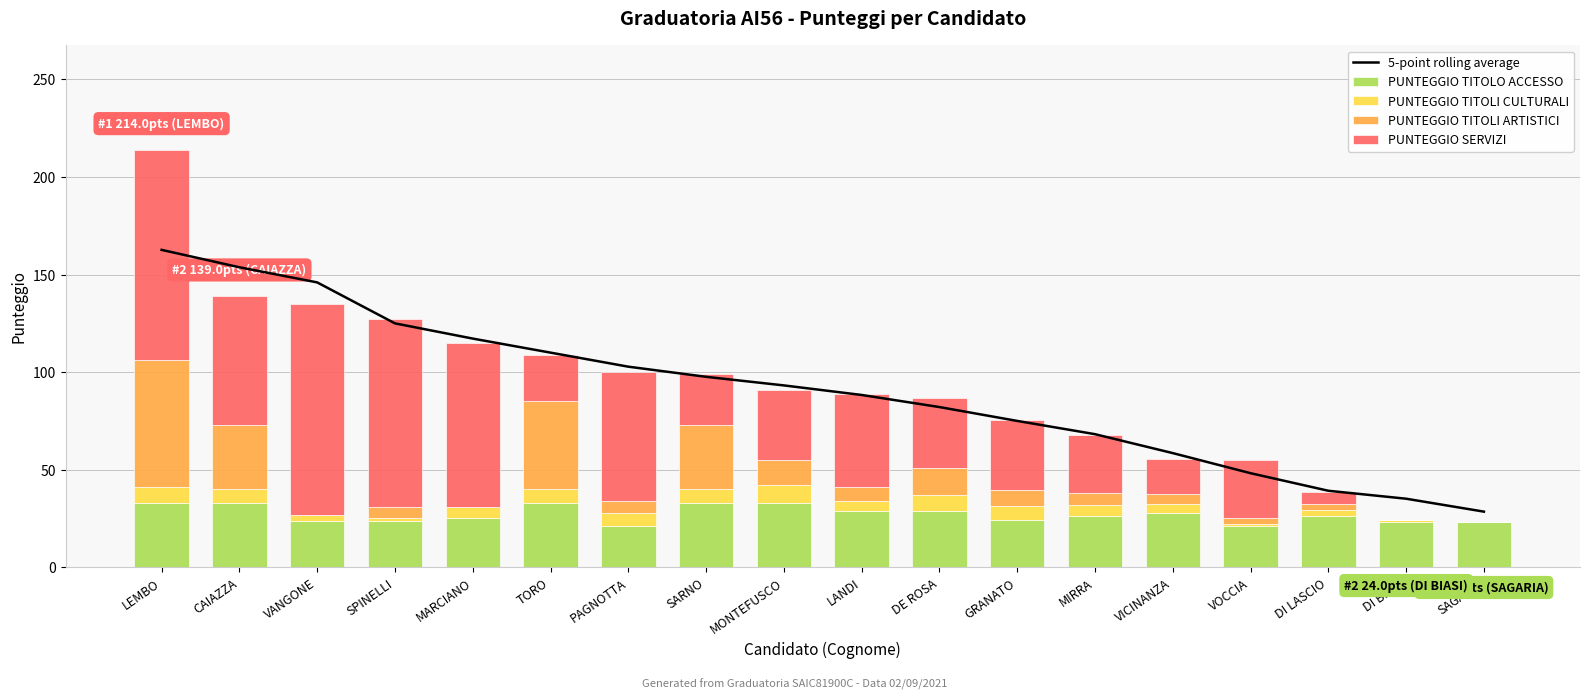

Reading left to right, what are all the values shown in this chart?

5-point rolling average: LEMBO=162.7	CAIAZZA=153.8	VANGONE=146.0	SPINELLI=125.0	MARCIANO=117.2	TORO=110.0	PAGNOTTA=102.8	SARNO=97.6	MONTEFUSCO=93.2	LANDI=88.3	DE ROSA=82.1	GRANATO=75.0	MIRRA=68.2	VICINANZA=58.5	VOCCIA=48.2	DI LASCIO=39.2	DI BIASI=35.1	SAGARIA=28.5
PUNTEGGIO TITOLO ACCESSO: LEMBO=33.0	CAIAZZA=33.0	VANGONE=23.5	SPINELLI=23.5	MARCIANO=25.0	TORO=33.0	PAGNOTTA=21.0	SARNO=33.0	MONTEFUSCO=33.0	LANDI=29.0	DE ROSA=29.0	GRANATO=24.0	MIRRA=26.5	VICINANZA=28.0	VOCCIA=21.0	DI LASCIO=26.5	DI BIASI=23.0	SAGARIA=23.0
PUNTEGGIO TITOLI CULTURALI: LEMBO=8.0	CAIAZZA=7.0	VANGONE=3.5	SPINELLI=1.5	MARCIANO=6.0	TORO=7.0	PAGNOTTA=7.0	SARNO=7.0	MONTEFUSCO=9.0	LANDI=5.0	DE ROSA=8.0	GRANATO=7.5	MIRRA=5.5	VICINANZA=4.5	VOCCIA=1.0	DI LASCIO=3.0	DI BIASI=1.0	SAGARIA=0.0
PUNTEGGIO TITOLI ARTISTICI: LEMBO=65.0	CAIAZZA=33.0	VANGONE=0.0	SPINELLI=6.0	MARCIANO=0.0	TORO=45.0	PAGNOTTA=6.0	SARNO=33.0	MONTEFUSCO=13.0	LANDI=7.0	DE ROSA=14.0	GRANATO=8.0	MIRRA=6.0	VICINANZA=5.0	VOCCIA=3.0	DI LASCIO=3.0	DI BIASI=0.0	SAGARIA=0.0
PUNTEGGIO SERVIZI: LEMBO=108.0	CAIAZZA=66.0	VANGONE=108.0	SPINELLI=96.0	MARCIANO=84.0	TORO=24.0	PAGNOTTA=66.0	SARNO=26.0	MONTEFUSCO=36.0	LANDI=48.0	DE ROSA=36.0	GRANATO=36.0	MIRRA=30.0	VICINANZA=18.0	VOCCIA=30.0	DI LASCIO=6.0	DI BIASI=0.0	SAGARIA=0.0